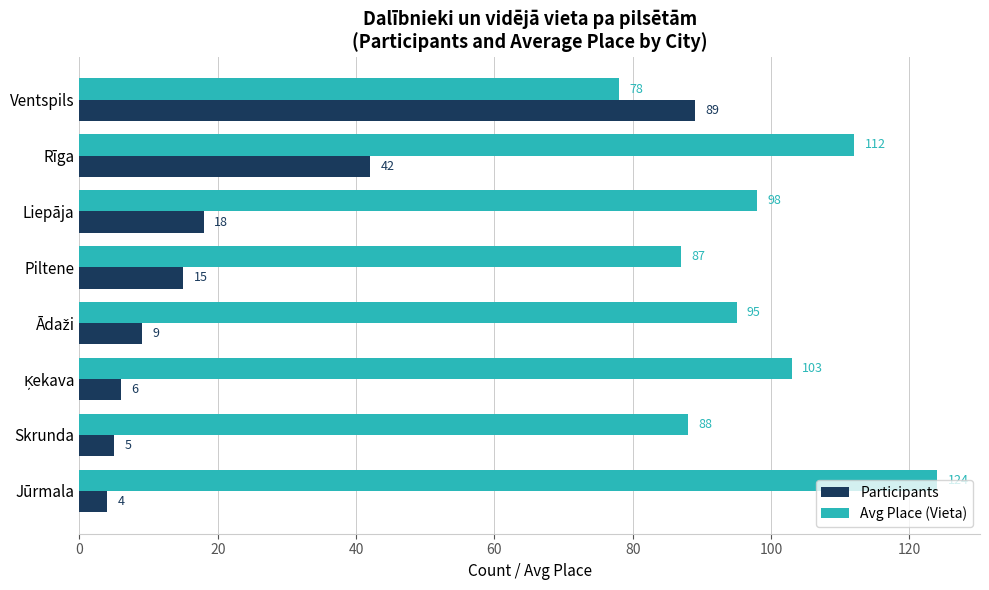

The value of Avg Place (Vieta) at Piltene is 148. True or false?

False